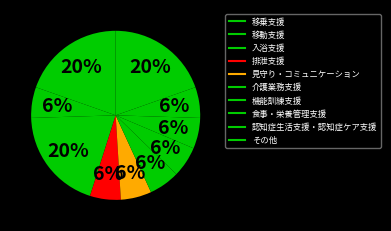

Does any single category account for the majority?

No